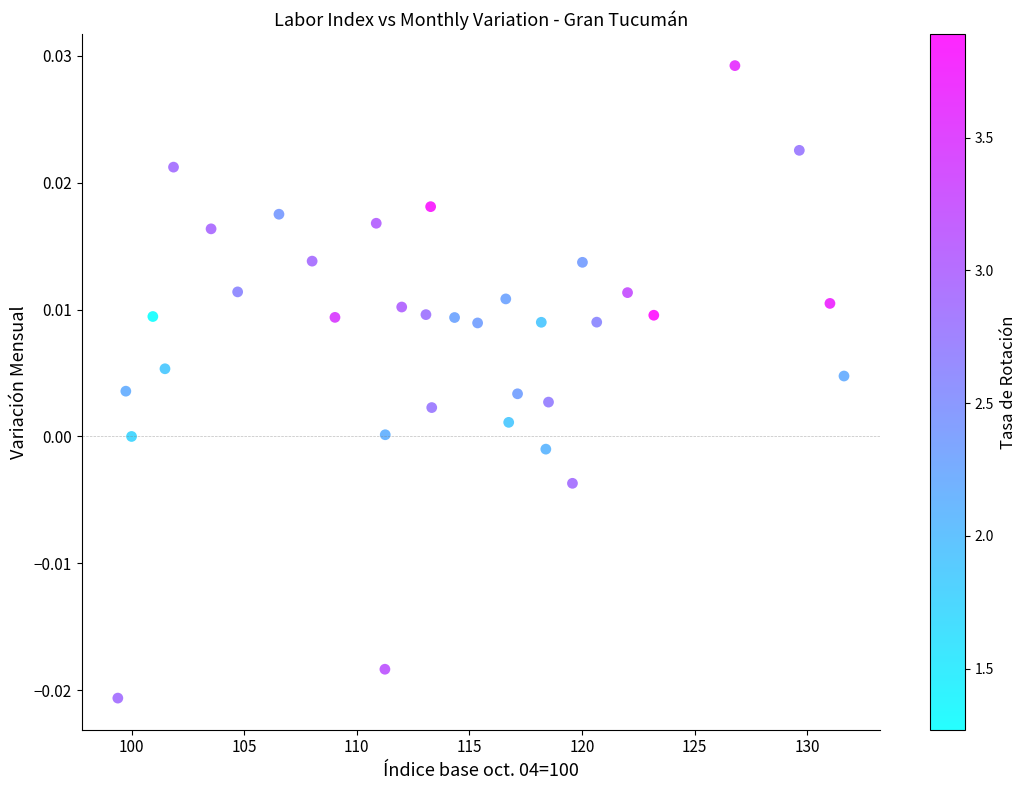

What is the range of X values (max minus min)?

32.2